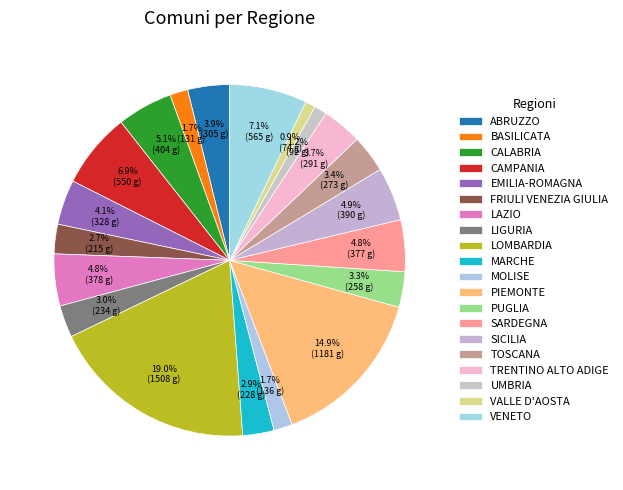

Approximately how many times larger is the value at PIEMONTE compared to VALLE D'AOSTA?

16.0